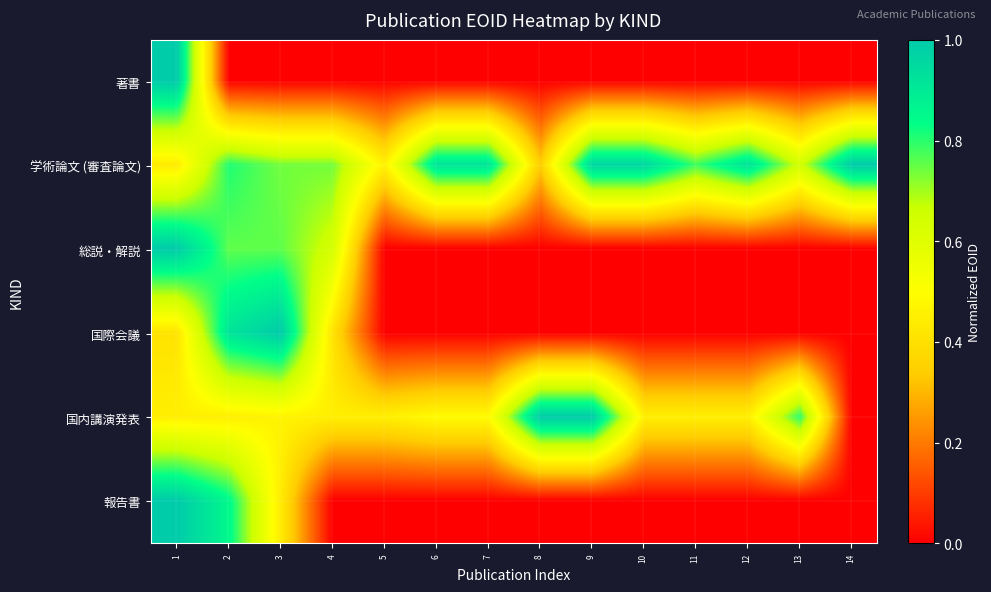

Reading left to right, list all the values displayed in this chart.

著書: 1=1.0	2=0.0	3=0.0	4=0.0	5=0.0	6=0.0	7=0.0	8=0.0	9=0.0	10=0.0	11=0.0	12=0.0	13=0.0	14=0.0
学術論文 (審査論文): 1=0.4	2=0.8	3=0.7	4=0.7	5=0.5	6=0.9	7=0.9	8=0.3	9=1.0	10=1.0	11=0.8	12=0.9	13=0.6	14=1.0
総説・解説: 1=1.0	2=0.8	3=0.8	4=0.6	5=0.0	6=0.0	7=0.0	8=0.0	9=0.0	10=0.0	11=0.0	12=0.0	13=0.0	14=0.0
国際会議: 1=0.4	2=0.9	3=1.0	4=0.4	5=0.0	6=0.0	7=0.0	8=0.0	9=0.0	10=0.0	11=0.0	12=0.0	13=0.0	14=0.0
国内講演発表: 1=0.4	2=0.4	3=0.5	4=0.4	5=0.4	6=0.5	7=0.5	8=1.0	9=1.0	10=0.4	11=0.4	12=0.4	13=0.8	14=0.0
報告書: 1=1.0	2=0.9	3=0.4	4=0.0	5=0.0	6=0.0	7=0.0	8=0.0	9=0.0	10=0.0	11=0.0	12=0.0	13=0.0	14=0.0